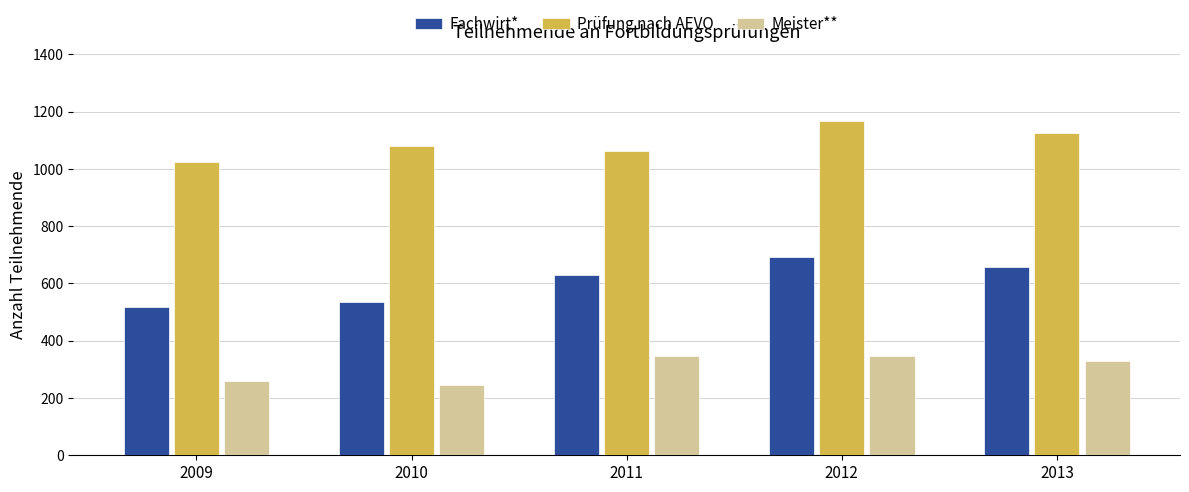

What is the approximate value of Meister** at 2010, to the nearest 50?

250